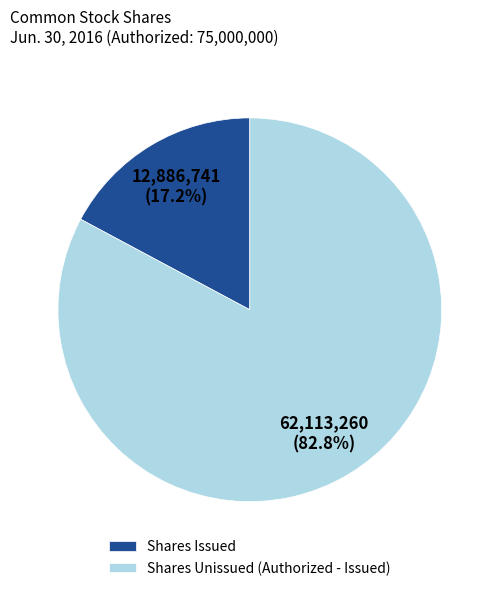

What is the smallest slice in the pie chart?

Shares Issued